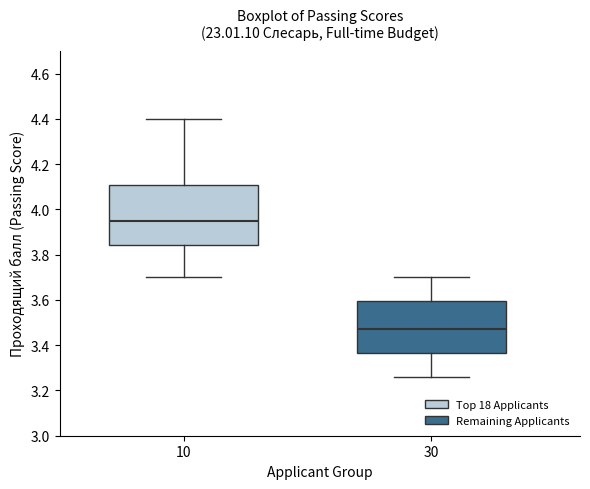

Reading left to right, read every box against the y-axis: the position of its median line, the range the box covers, and the ends of its whiskers. The values are not printed on the chart, so give them approximately, as read against the axis.

10: median 3.96, box 3.84 to 4.10, whiskers 3.70 to 4.40
30: median 3.48, box 3.36 to 3.60, whiskers 3.26 to 3.70